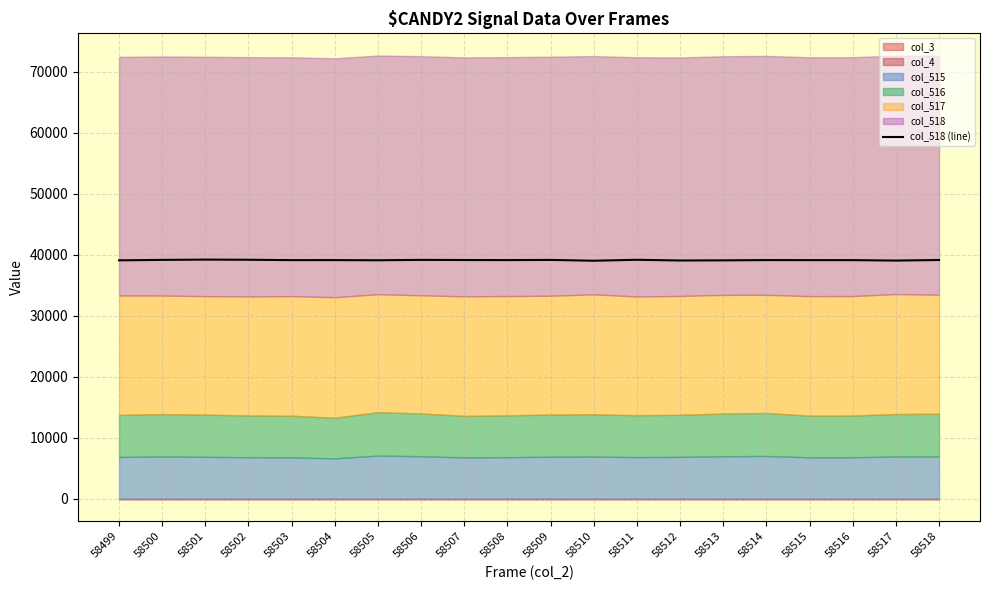

What is the approximate value at 58518?

39147